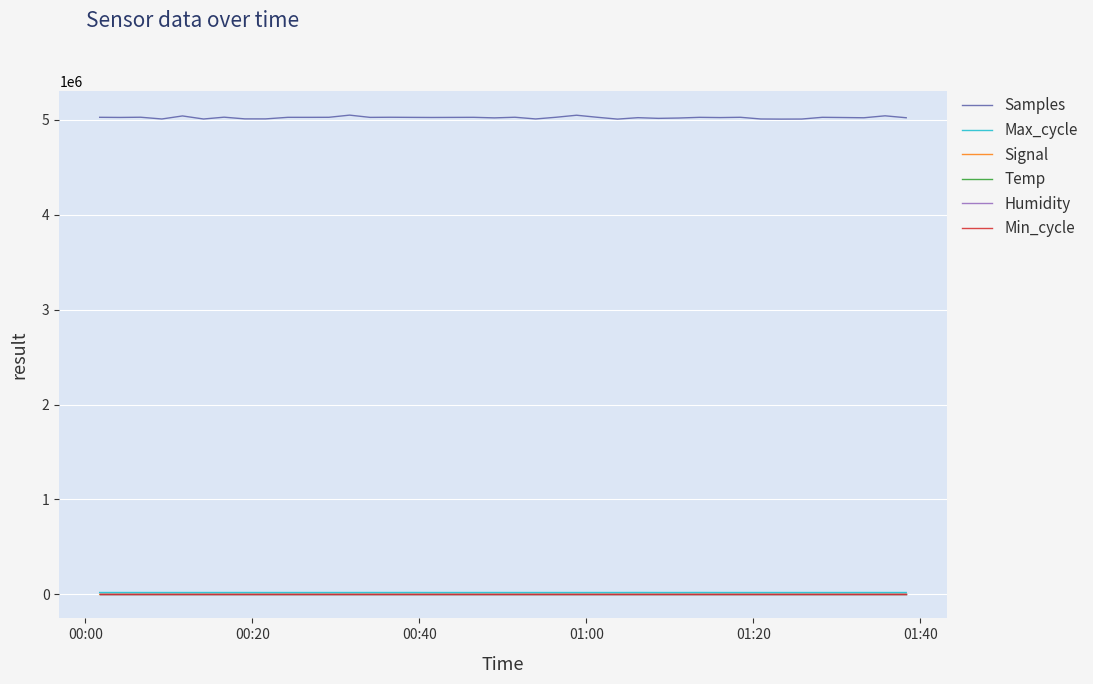

Which series has the largest range (max minus min)?

Samples